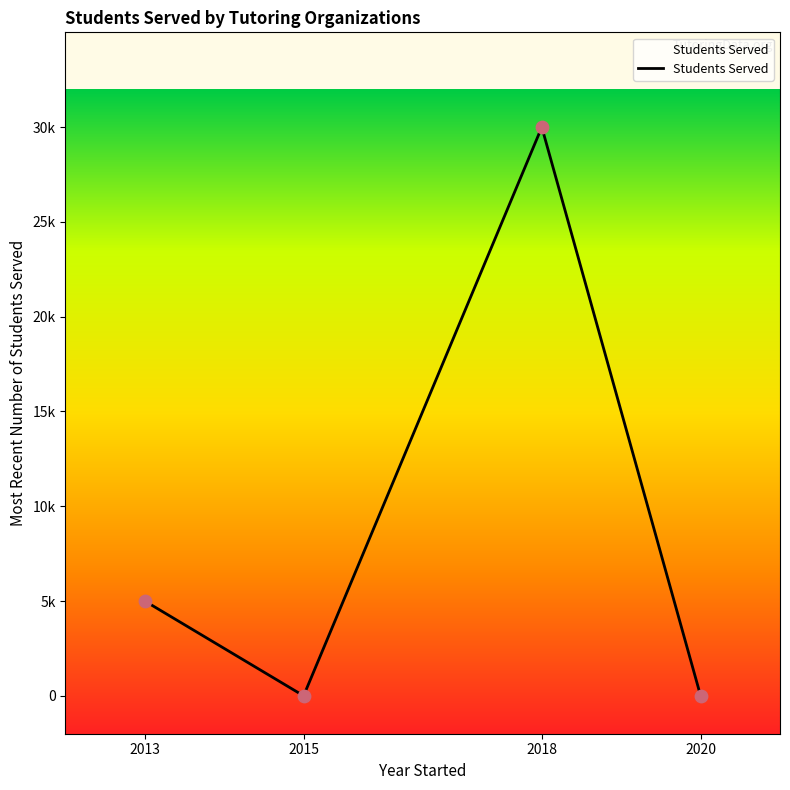

Does the chart have visible grid lines?

No